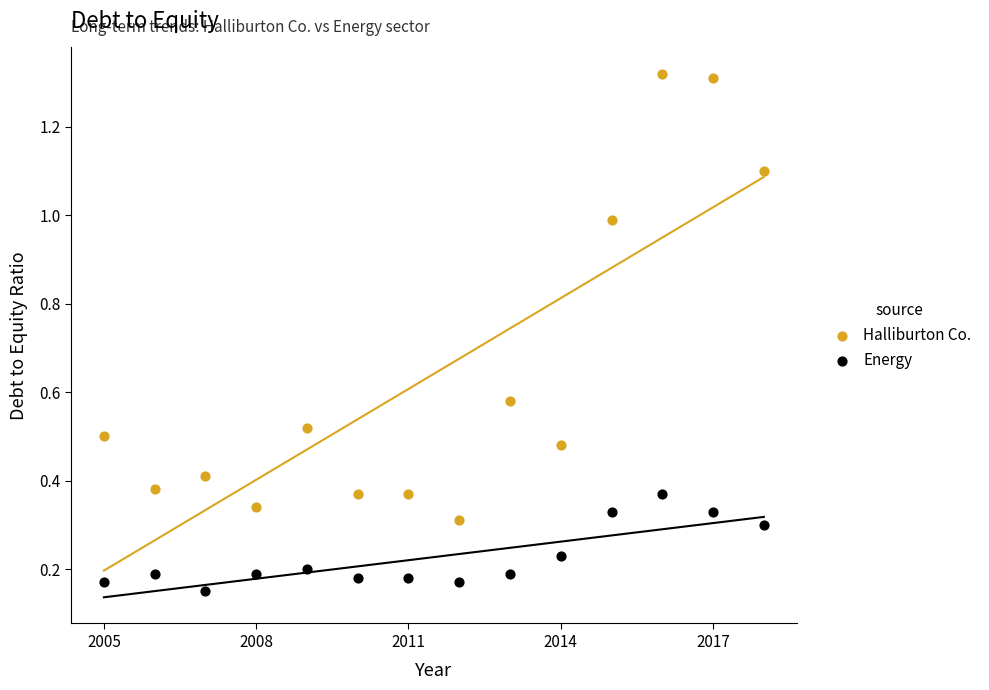

Which series contains the highest Y value?

Halliburton Co.